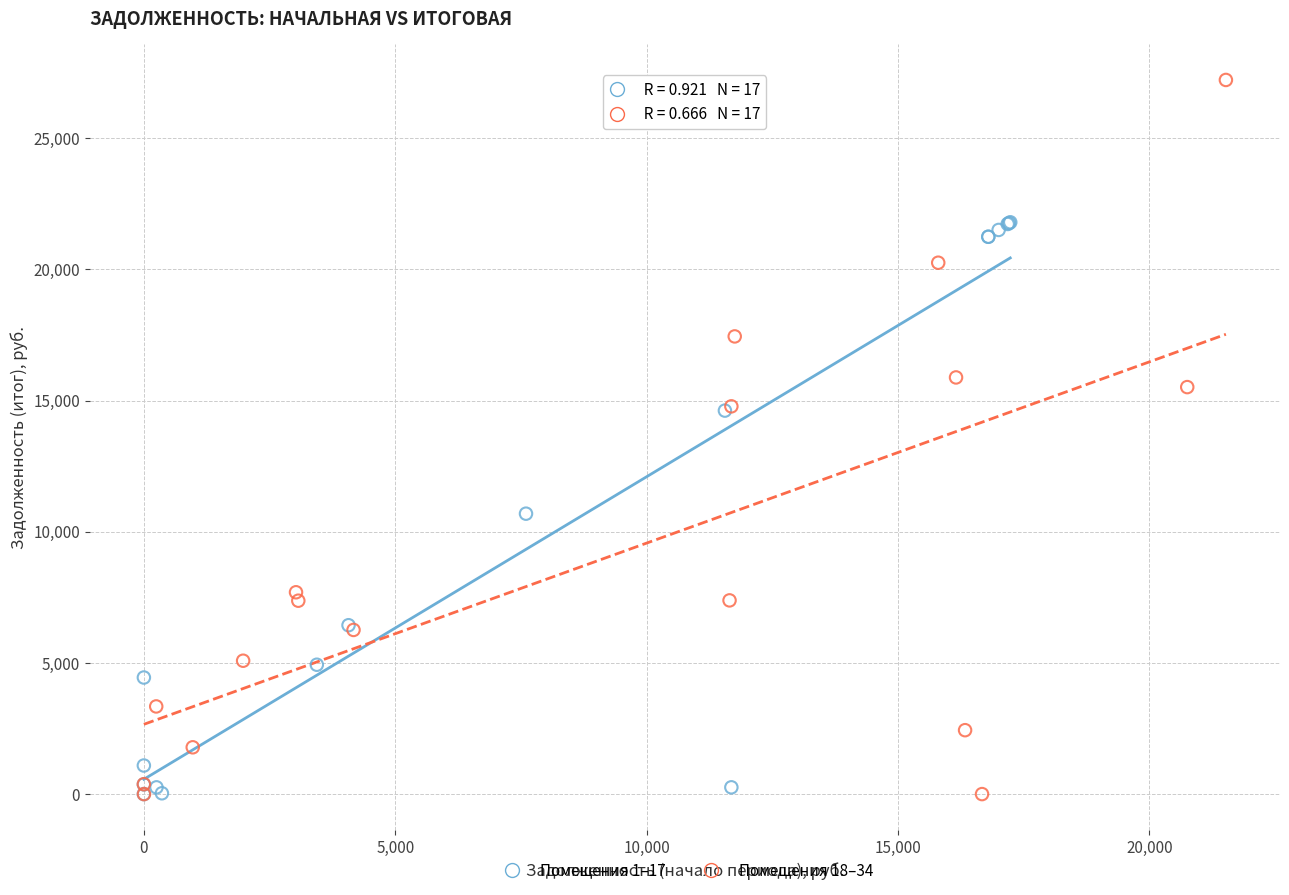

Which series reaches the maximum Y coordinate?

Помещения 18–34